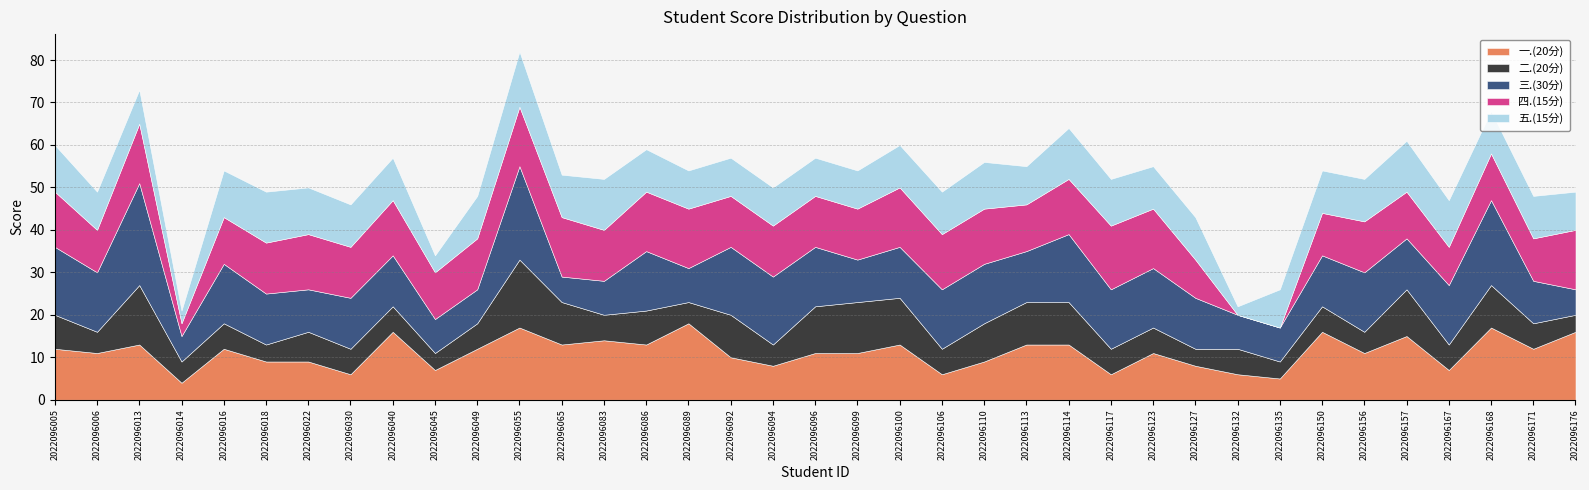

What is the difference between the highest and lowest values at 2022096132?

8